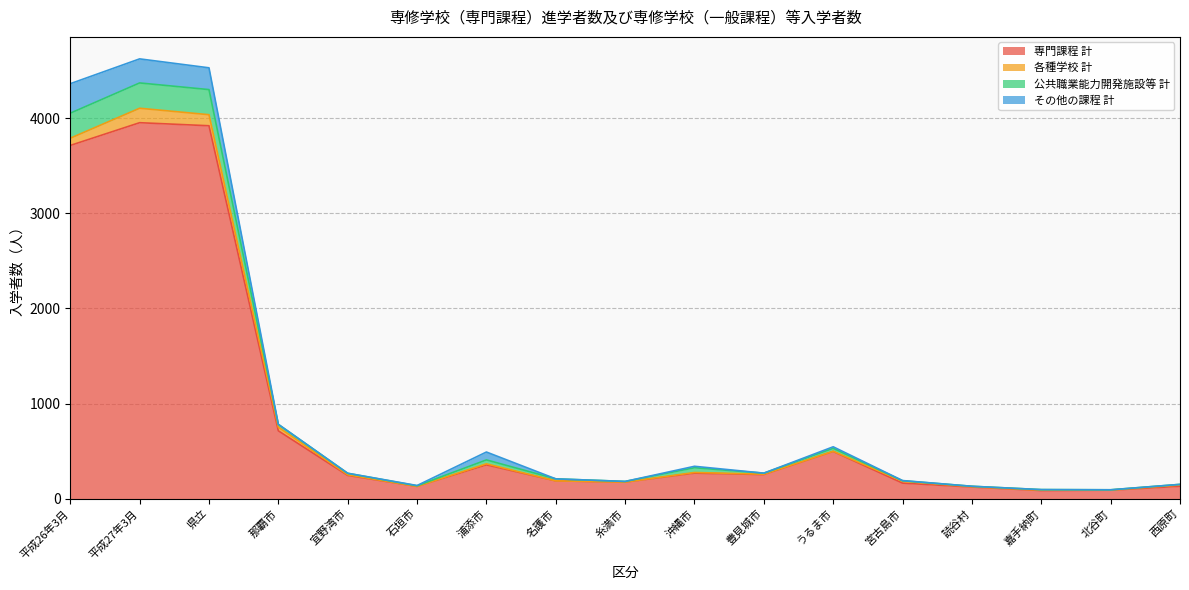

At which category is the sum across all series the highest?

平成27年3月